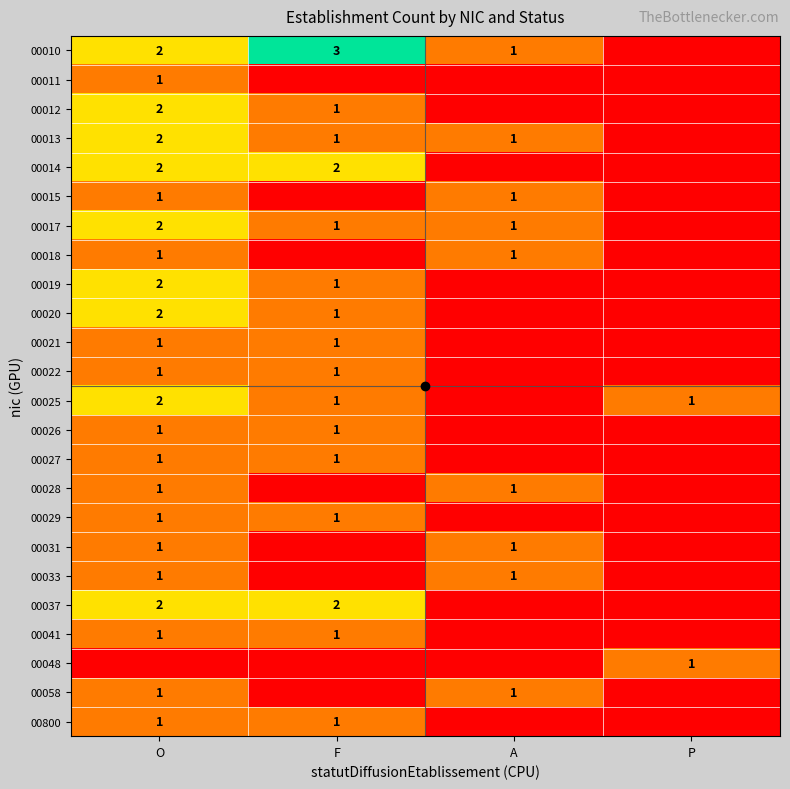

True or false: 00020 has a value of 1 at F.

True